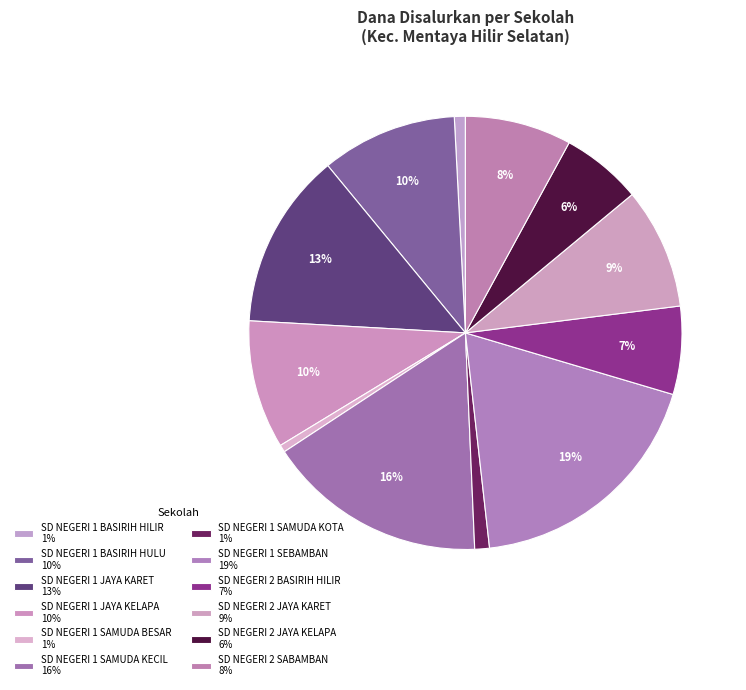

To the nearest percent, what is the average slice percentage?

8%